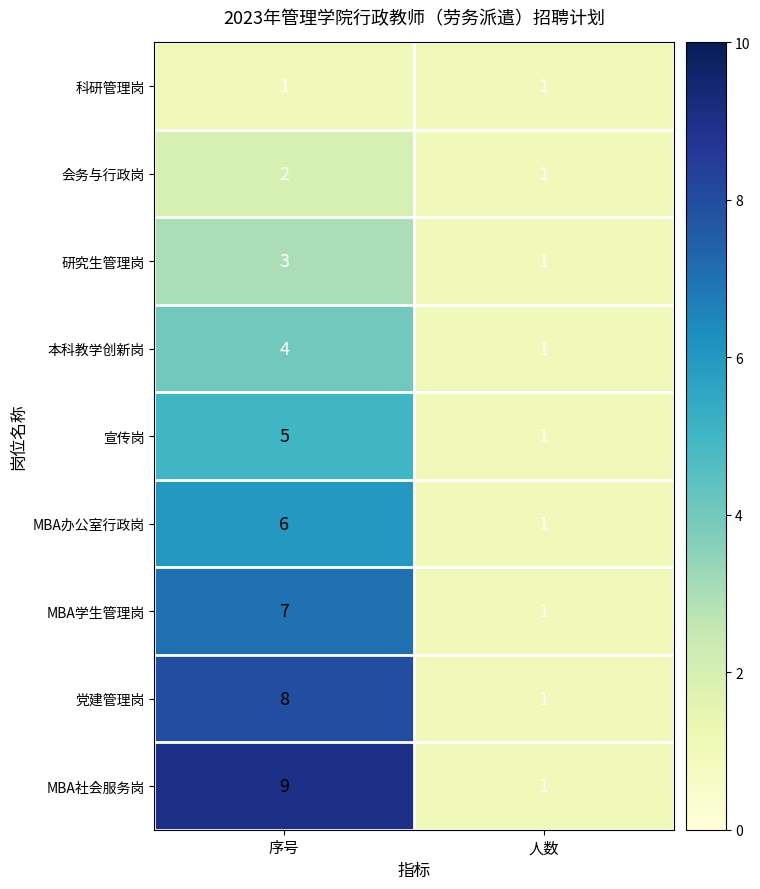

What is the difference between the highest and lowest values at 序号?

8